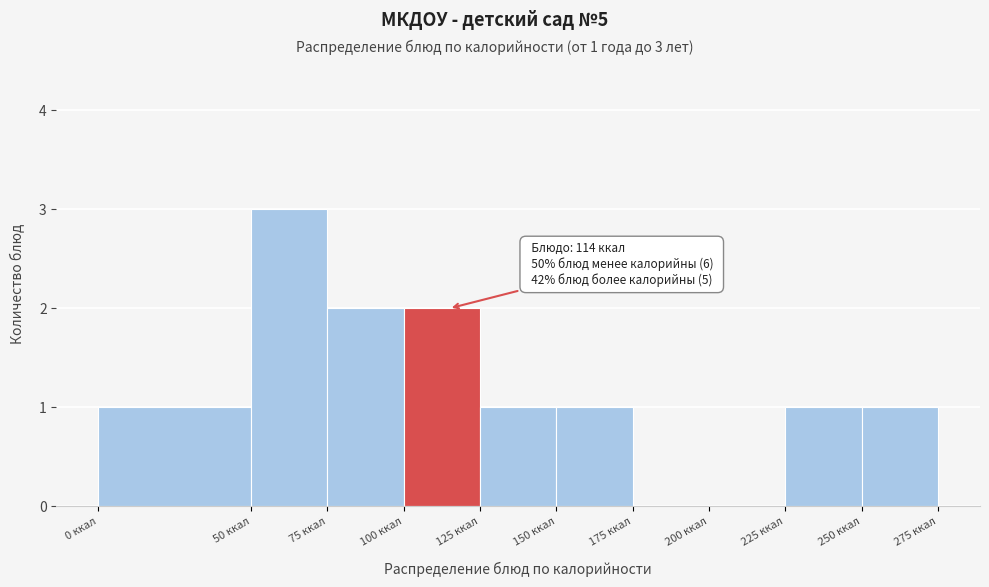

Over which range of the x-axis is the bar tallest?

50 to 75